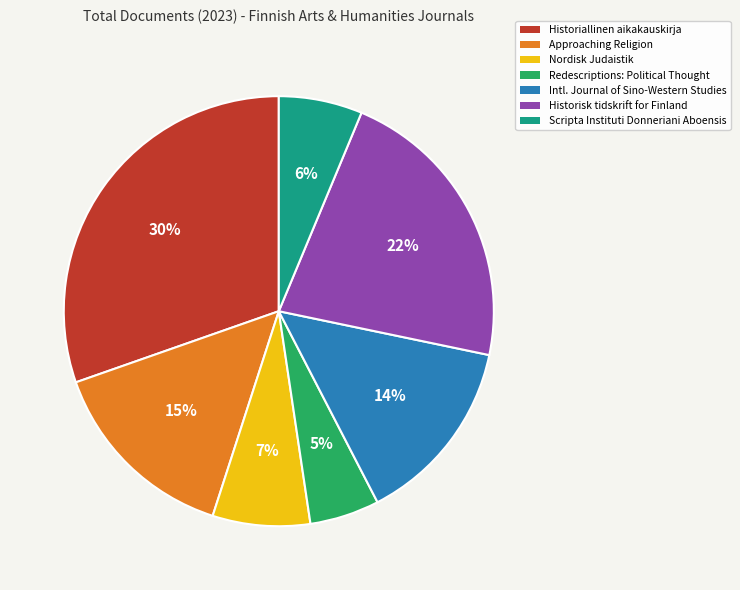

Is there a majority slice in this chart?

No